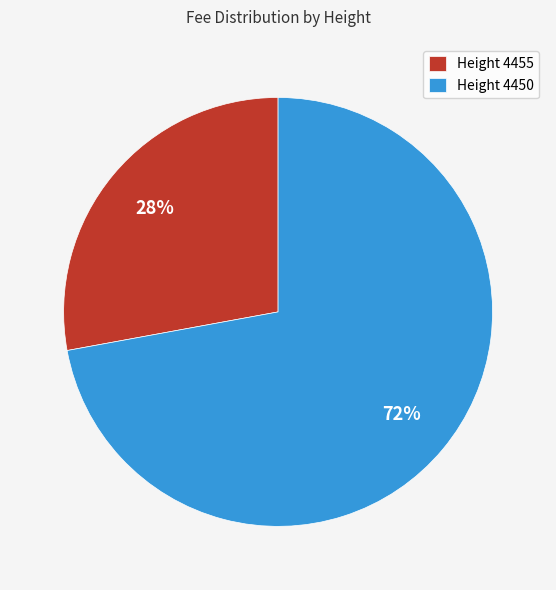

To the nearest percent, what percentage of the pie is Height 4450?

72%